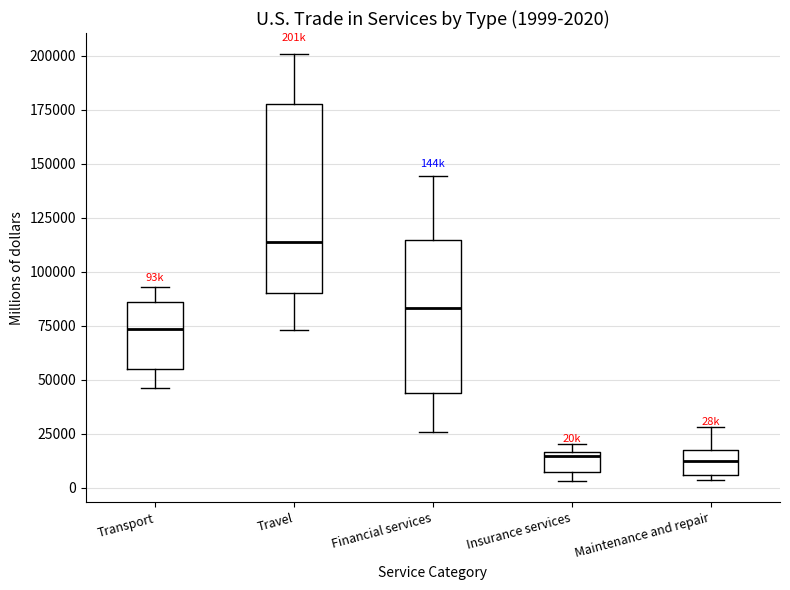

Which box is the tallest, from its lower edge to its upper edge?

Travel